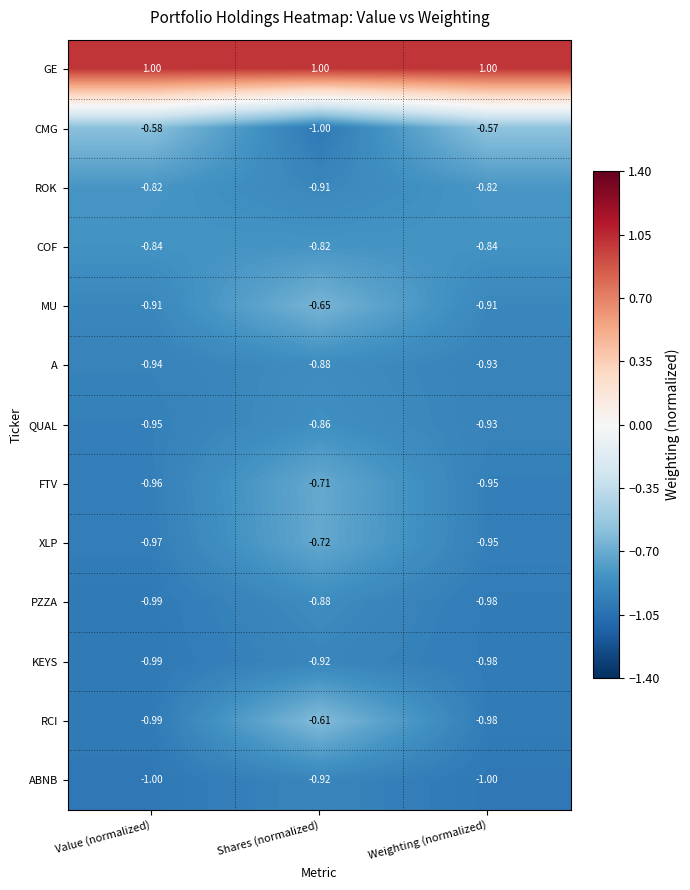

Which series has the largest range (max minus min)?

CMG